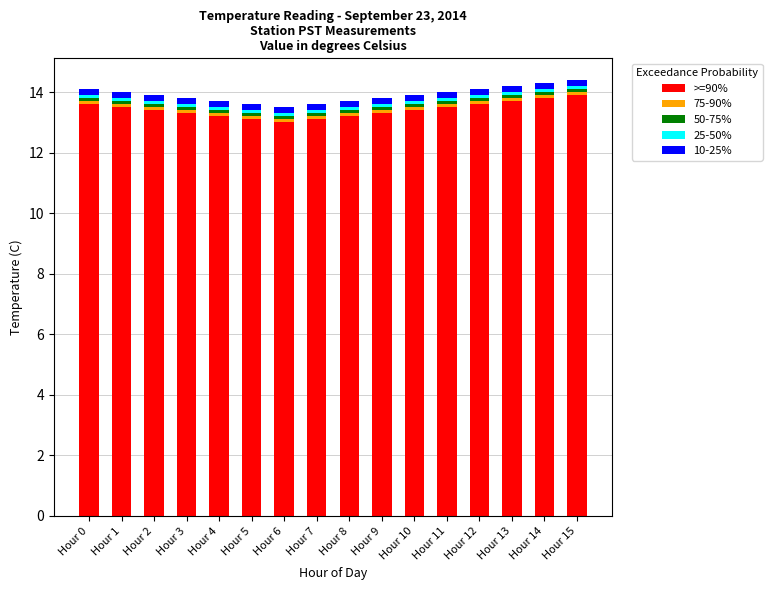

What is the highest value of the >=90% series?

13.9